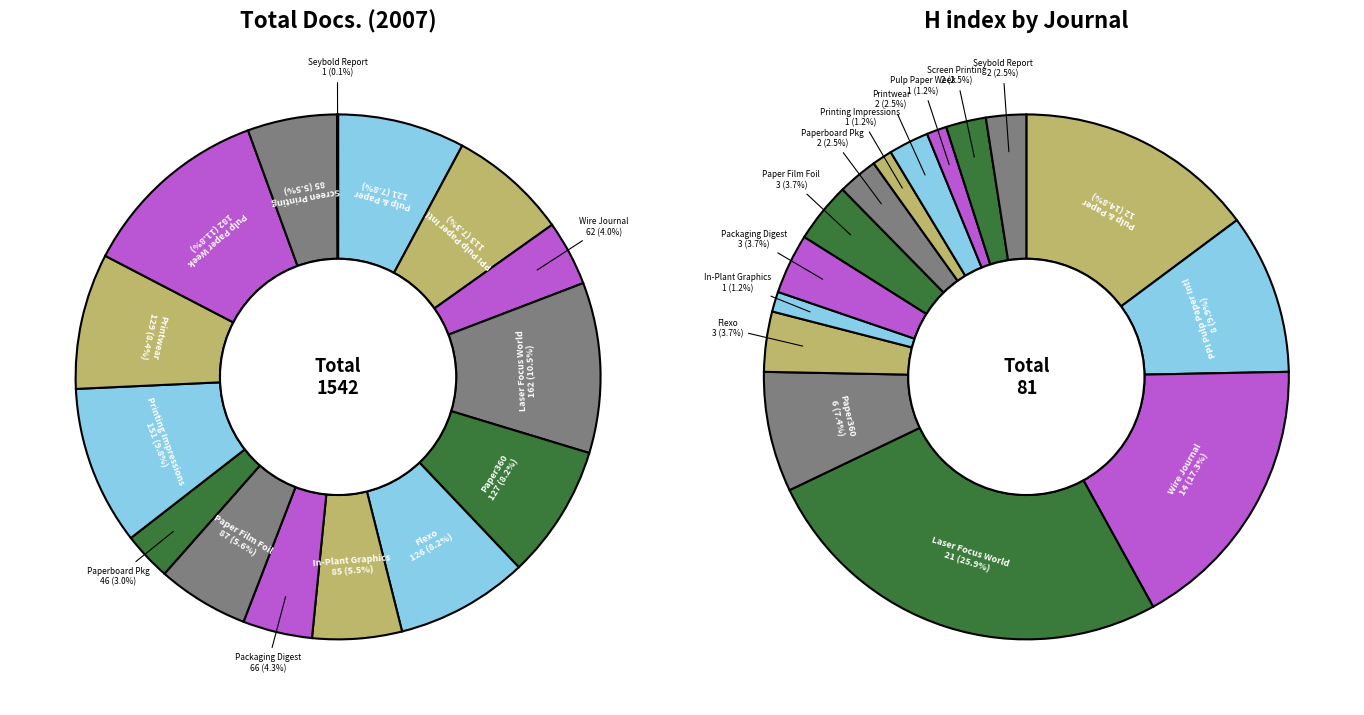

Is it true that Printing Impressions is 1% of the pie?

True